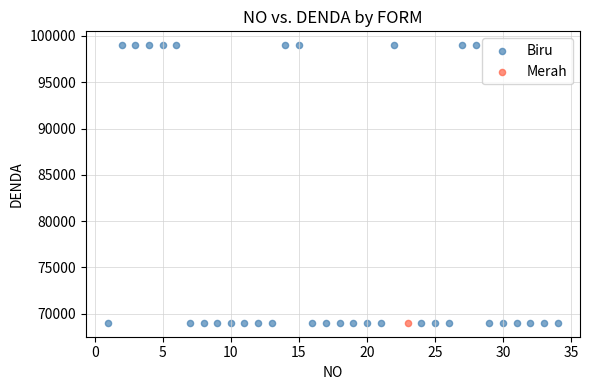

What are all the series names shown in the legend?

Biru, Merah